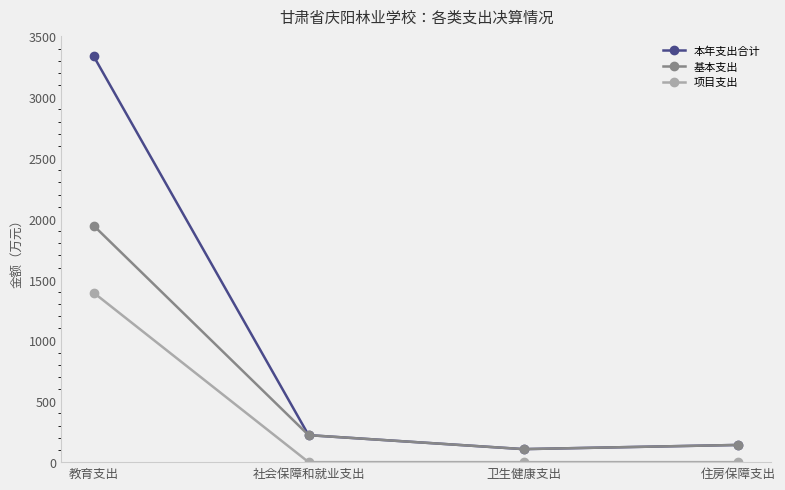

List the series in order of their overall mean, lowest first.

项目支出, 基本支出, 本年支出合计